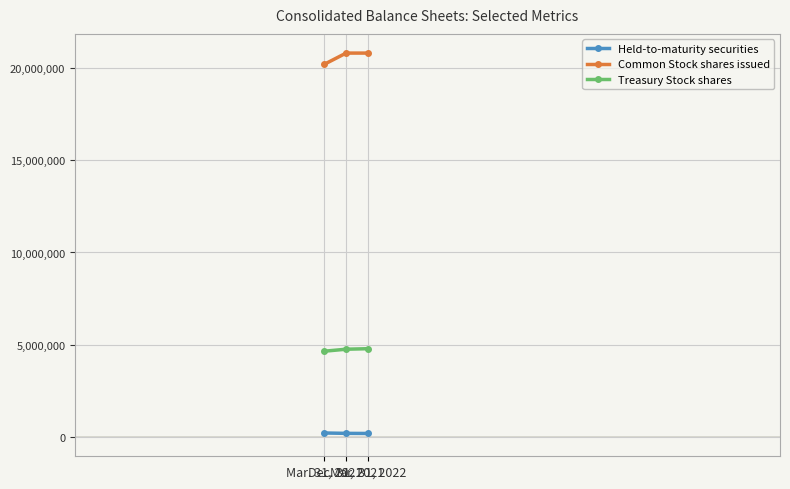

What is the maximum value for Treasury Stock shares?

4787183